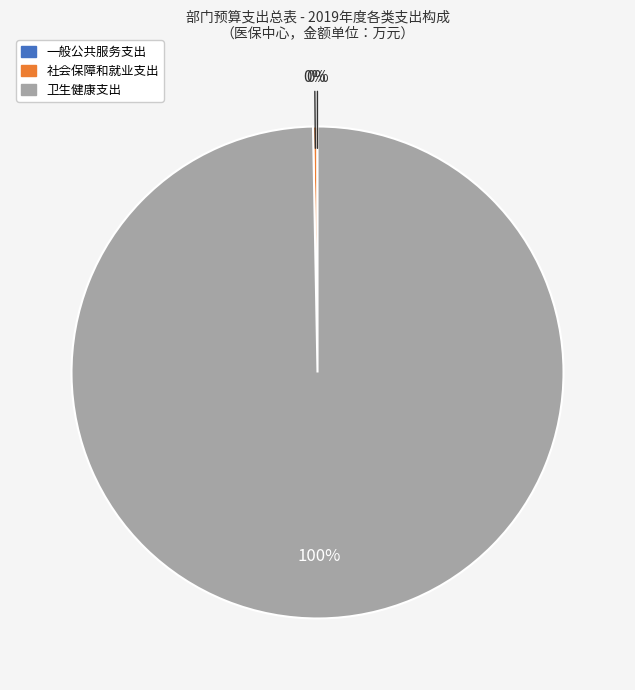

Approximately how many times larger is the value at 卫生健康支出 compared to 社会保障和就业支出?

350.0